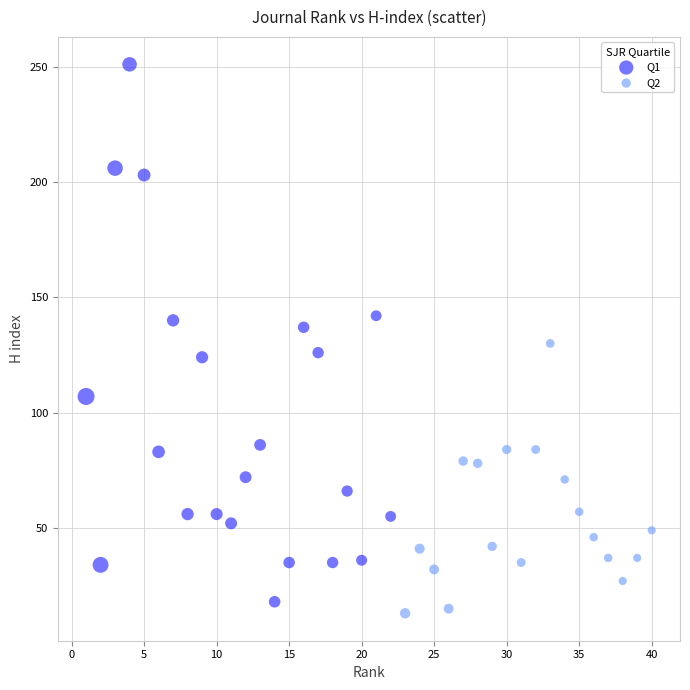

Which series reaches the minimum Y coordinate?

Q2